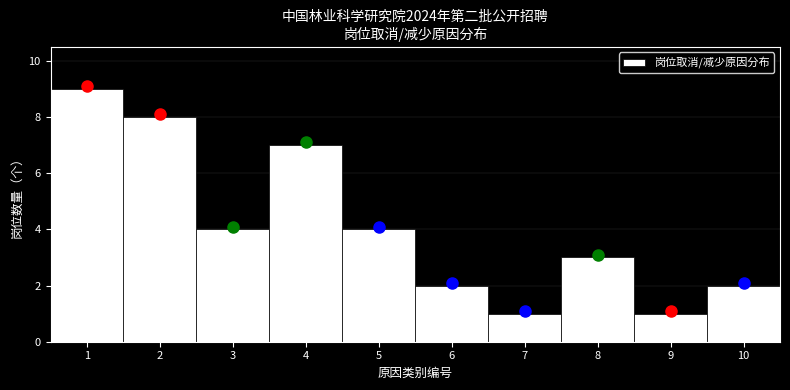

Reading left to right, list all the values displayed in this chart.

9	8	4	7	4	2	1	3	1	2